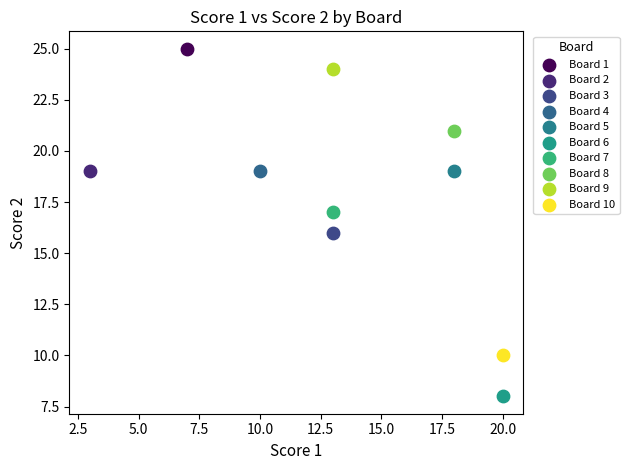

What are all the series names shown in the legend?

Board 1, Board 2, Board 3, Board 4, Board 5, Board 6, Board 7, Board 8, Board 9, Board 10